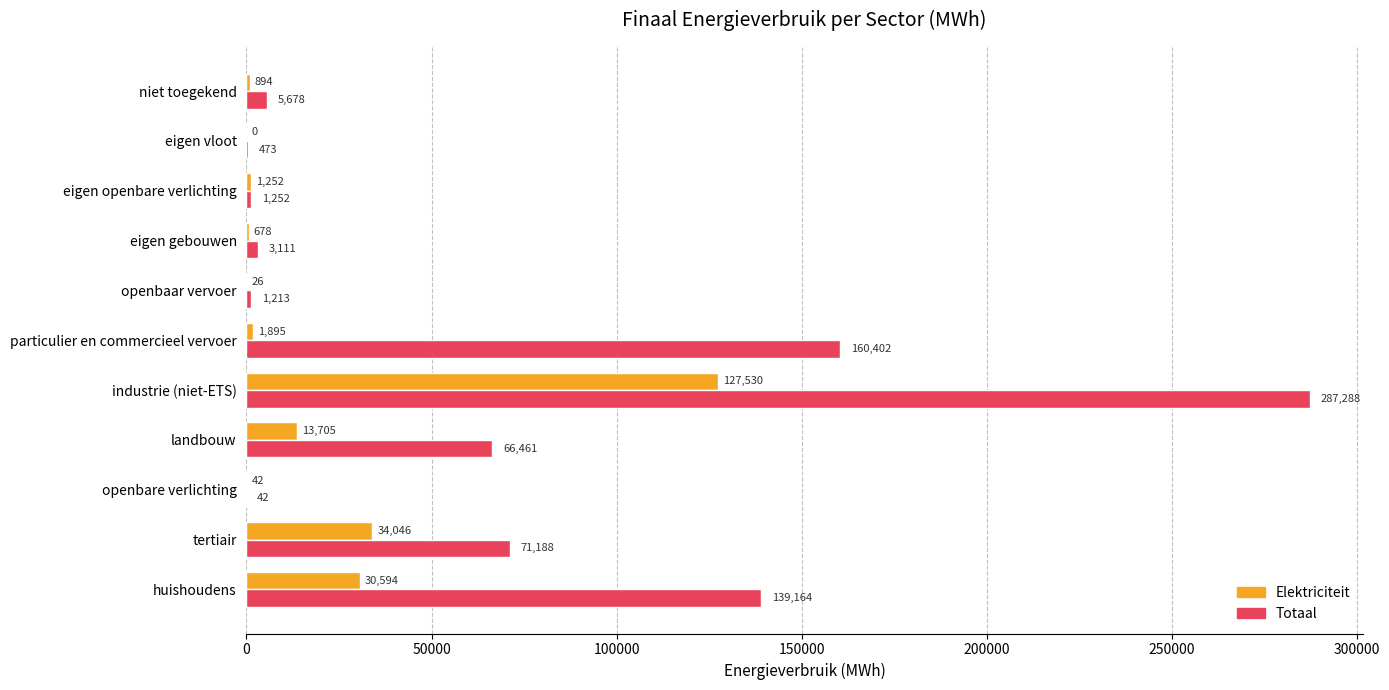

Where is Totaal nearest to the value 143664?

huishoudens